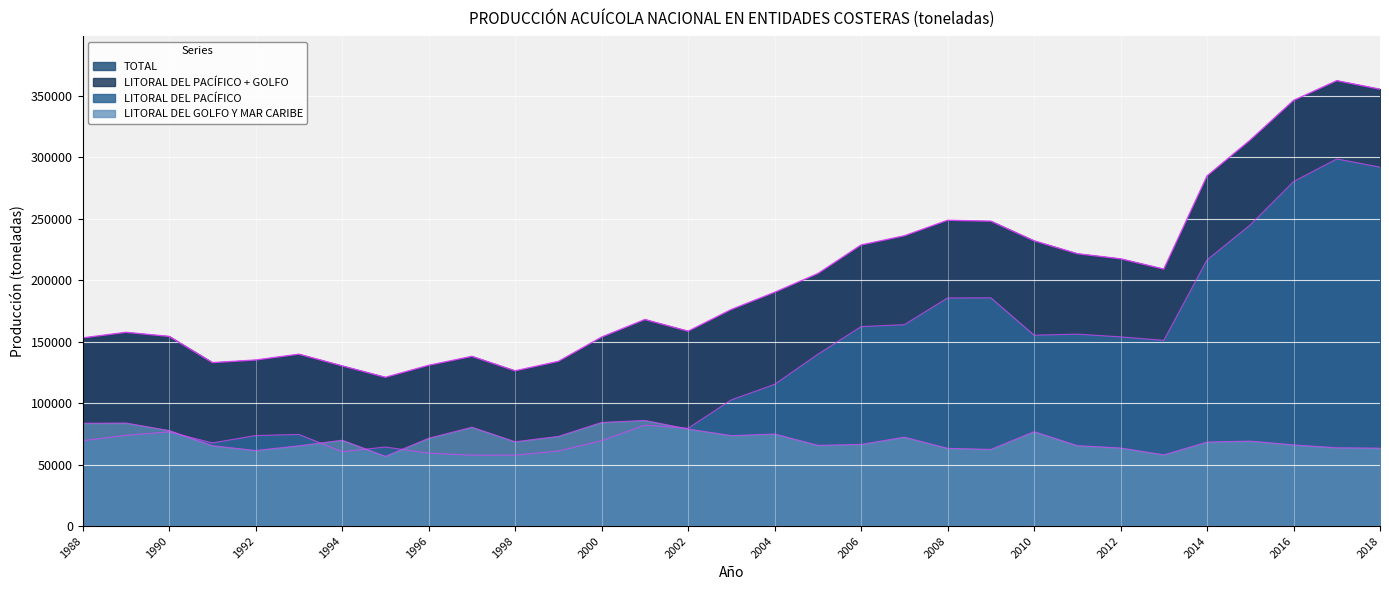

In LITORAL DEL GOLFO Y MAR CARIBE, how many points are lower than both neighbors (excluding endpoints)?

7